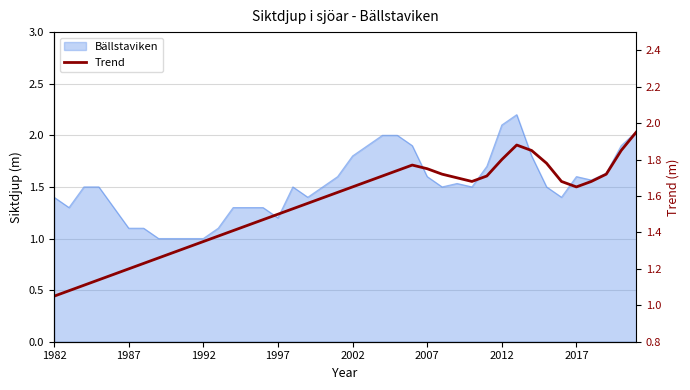

Between 25 and 18, which is larger?

25